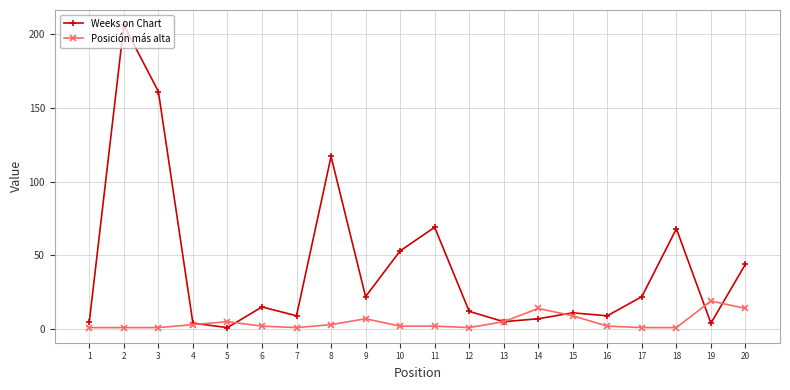

True or false: Posición más alta has more than 0 interior local peaks.

True